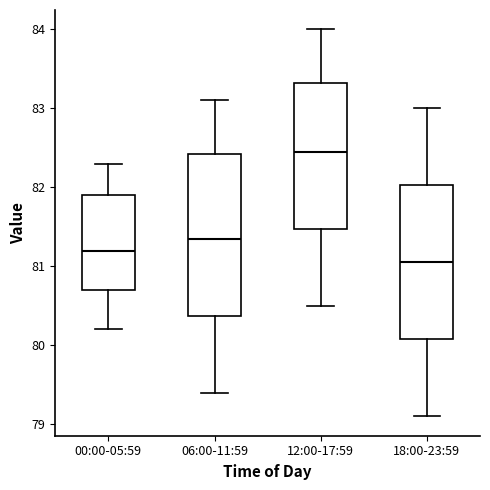

Where is the lower edge of the box for 18:00-23:59 on the y-axis? The values are not printed on the chart, so give them approximately, as read against the axis.

80.1